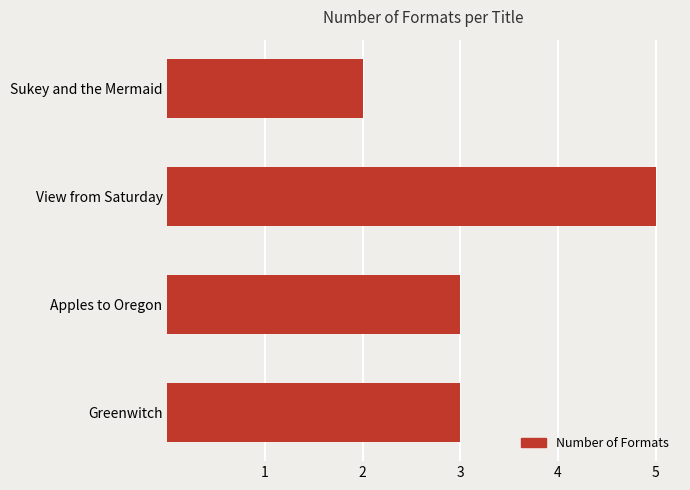

What is the ratio of the value at Greenwitch to the value at Apples to Oregon?

1.0